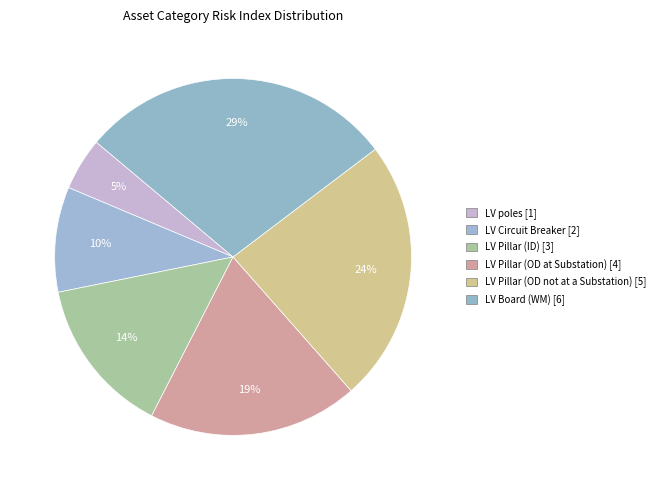

Between LV Pillar (OD not at a Substation) and LV Pillar (OD at Substation), which is larger?

LV Pillar (OD not at a Substation)